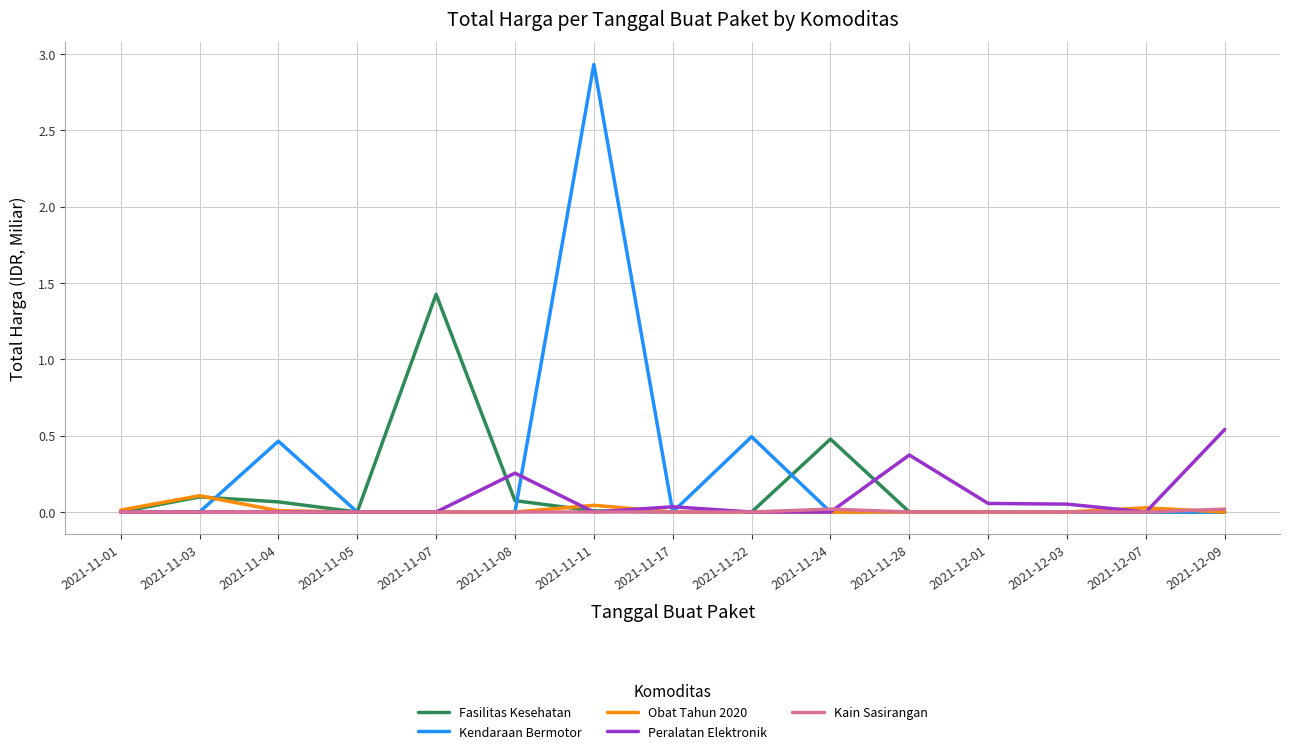

At which category is the sum across all series the highest?

2021-11-11